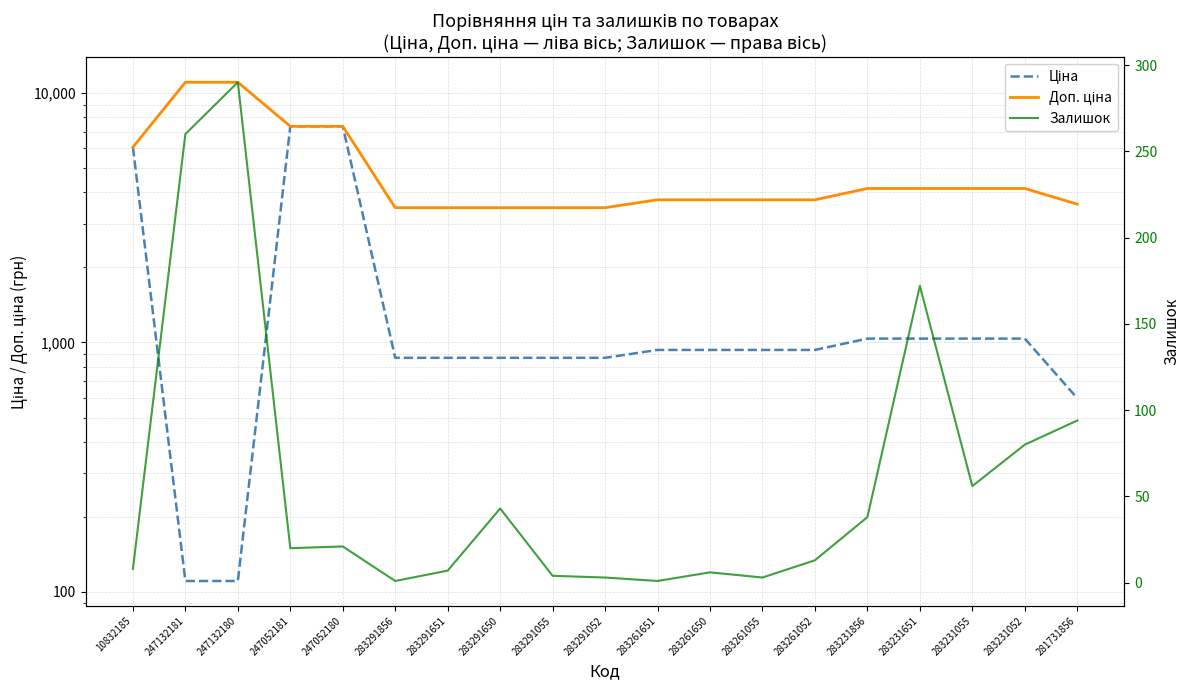

Which has a higher value, 283231052 or 247132180?

283231052